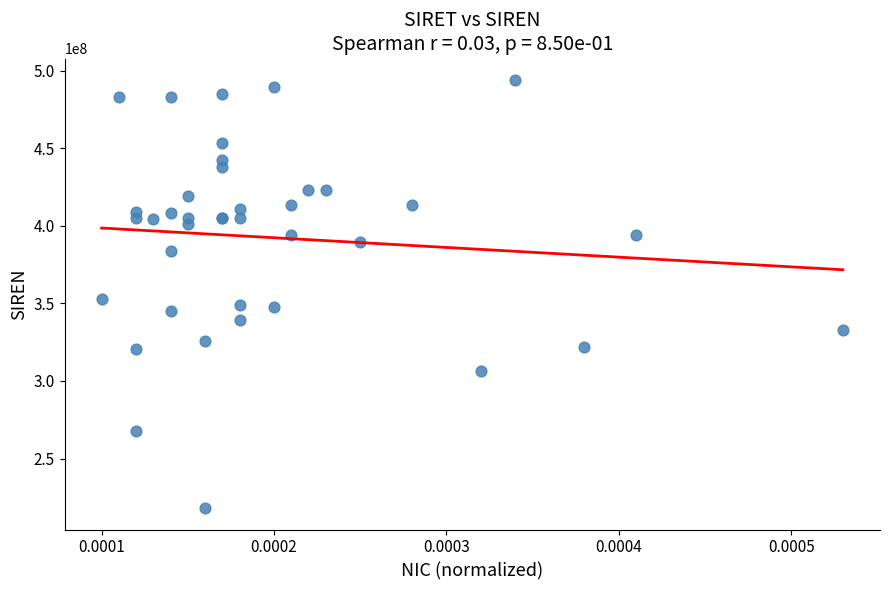

What Y value in the scatter plot is closest to 356026901?

352783443